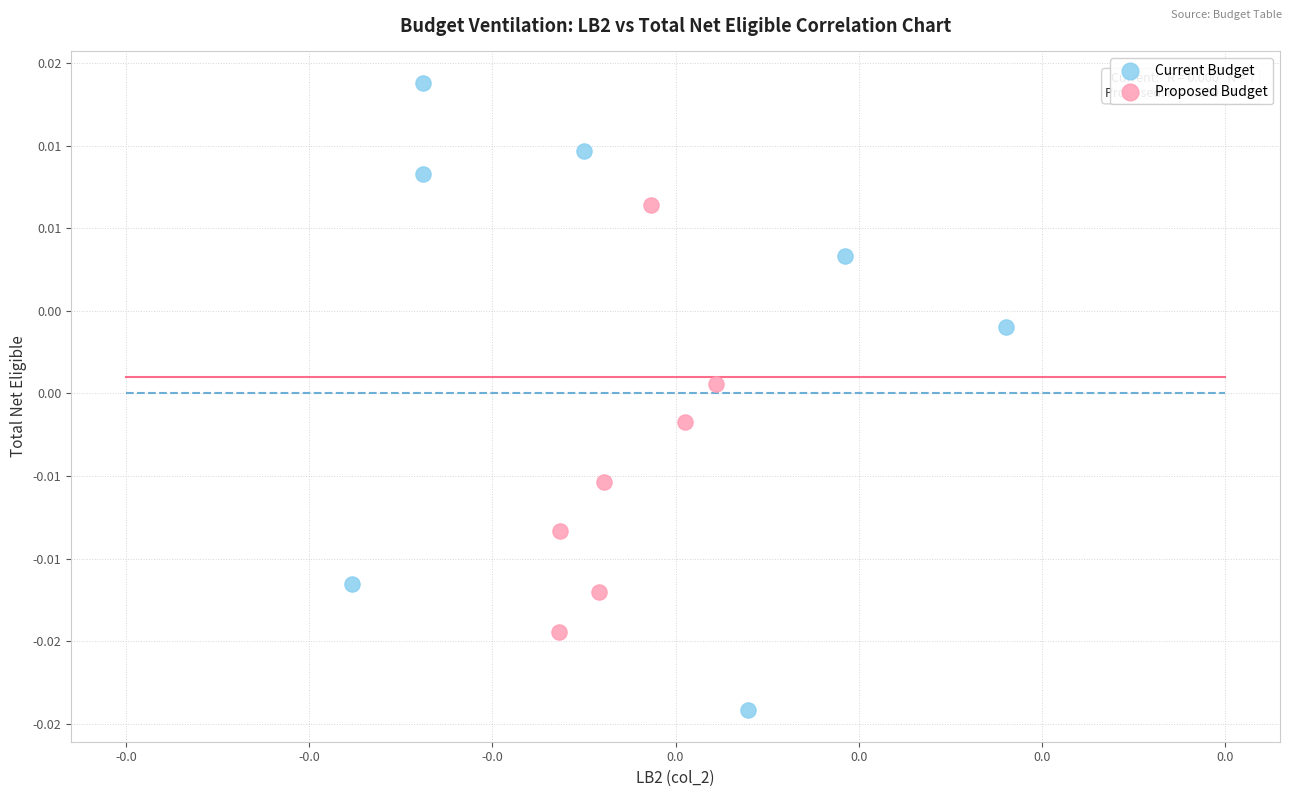

Which series reaches the minimum Y coordinate?

Current Budget